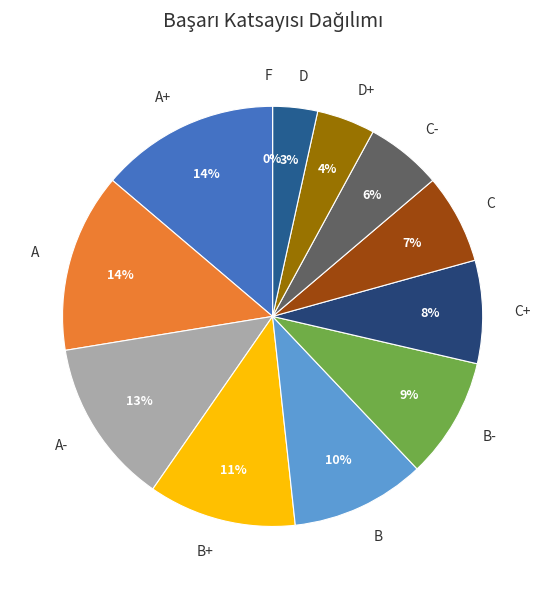

What is the largest slice in the pie chart?

A+